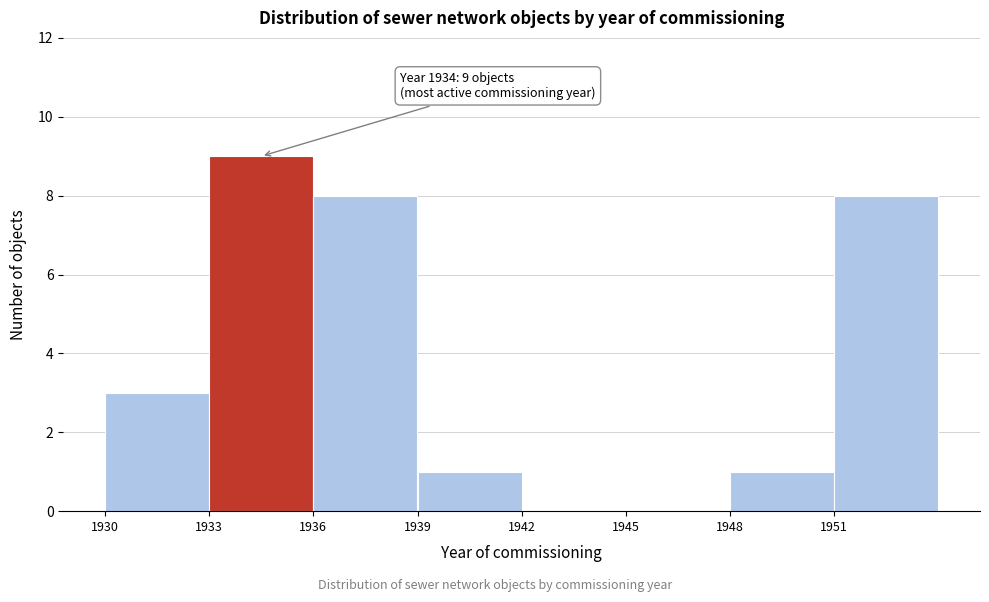

Over which range of the x-axis is the bar tallest?

1933 to 1936